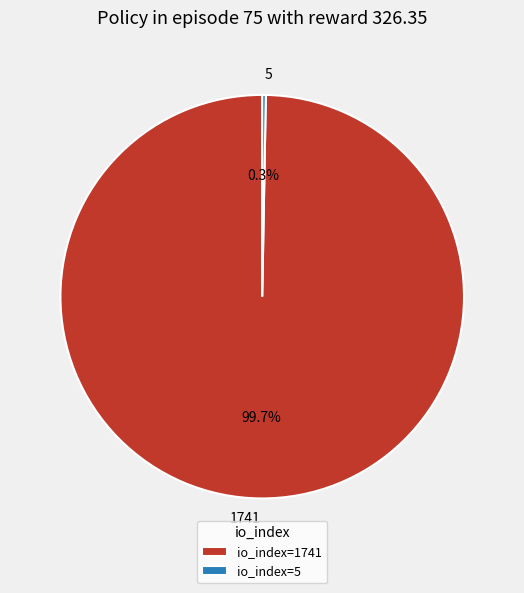

What percentage do 5 and 1741 together represent?

100.0%